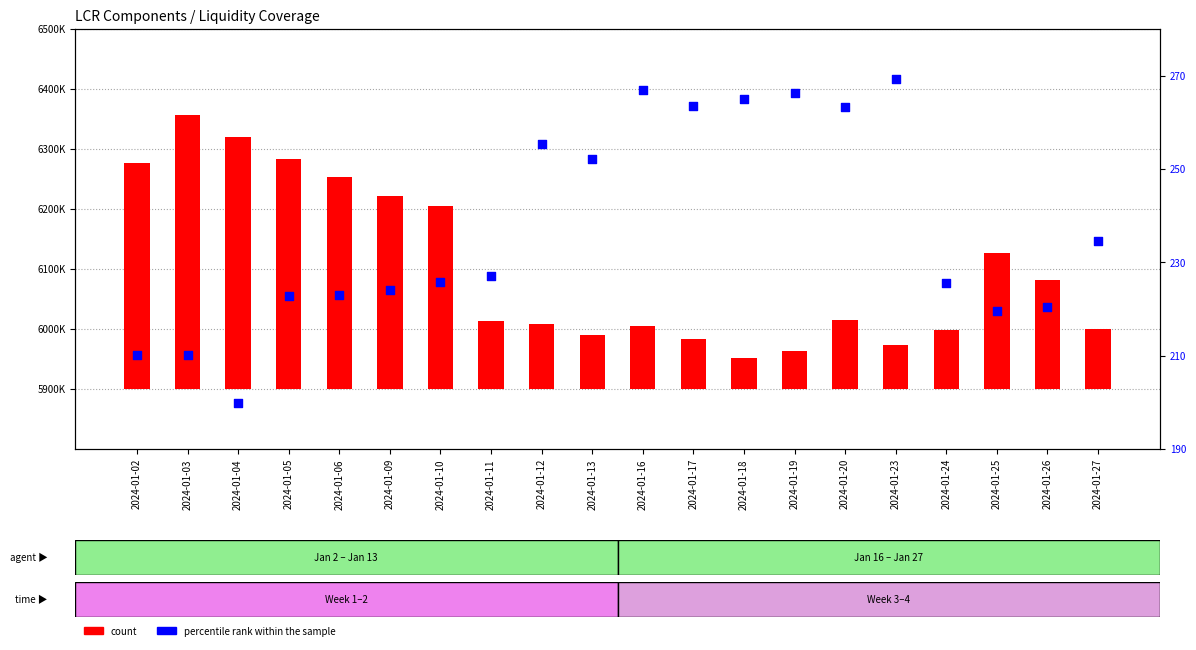

Which series contains the lowest Y value?

percentile rank within the sample